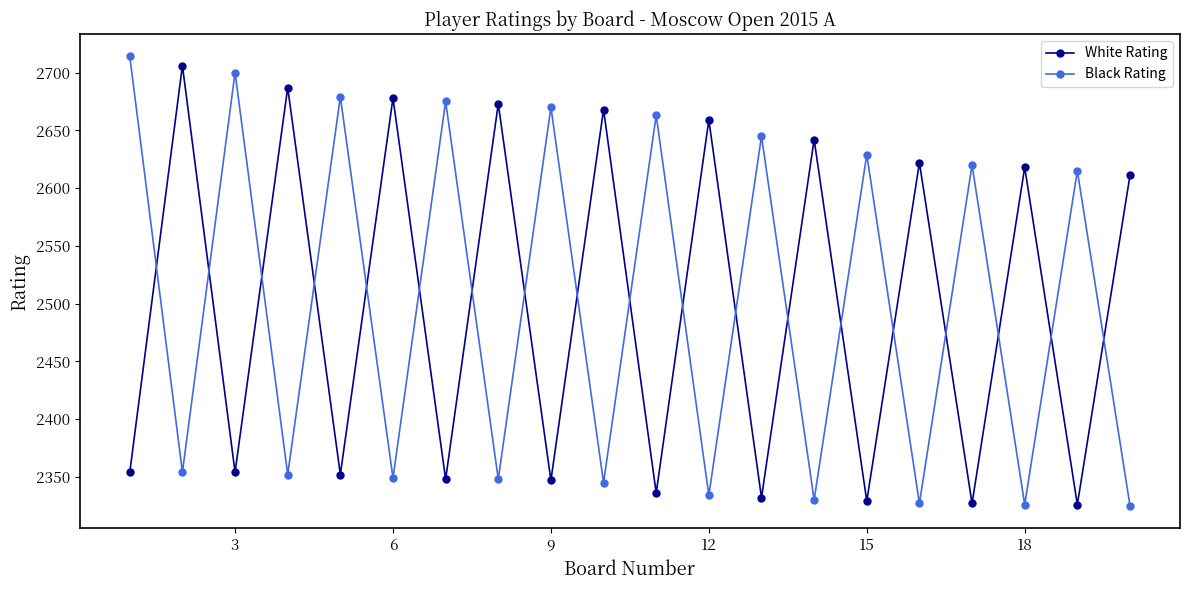

In Black Rating, how many points are lower than both neighbors (excluding endpoints)?

9